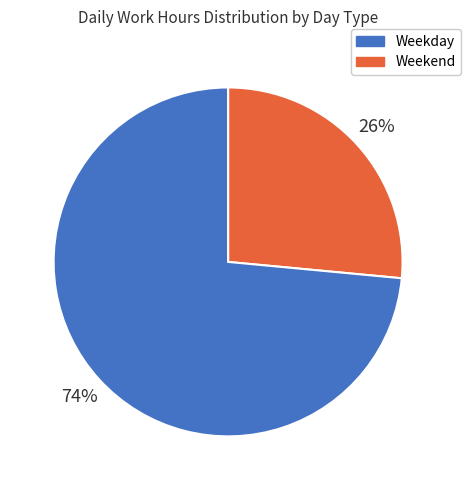

Is there any slice that represents more than half of the pie?

Yes